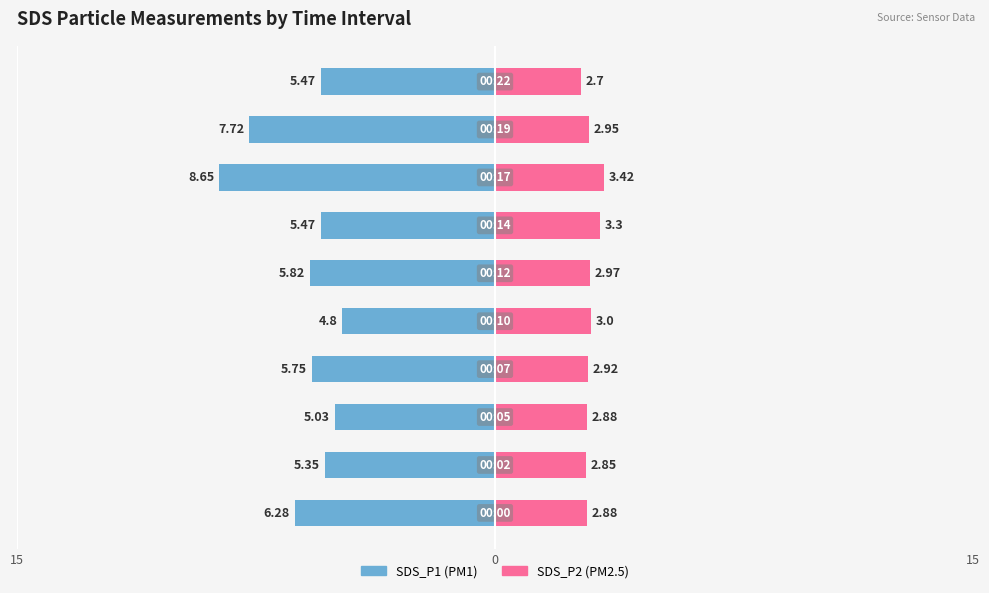

At how many categories does at least one series exceed -4?

10